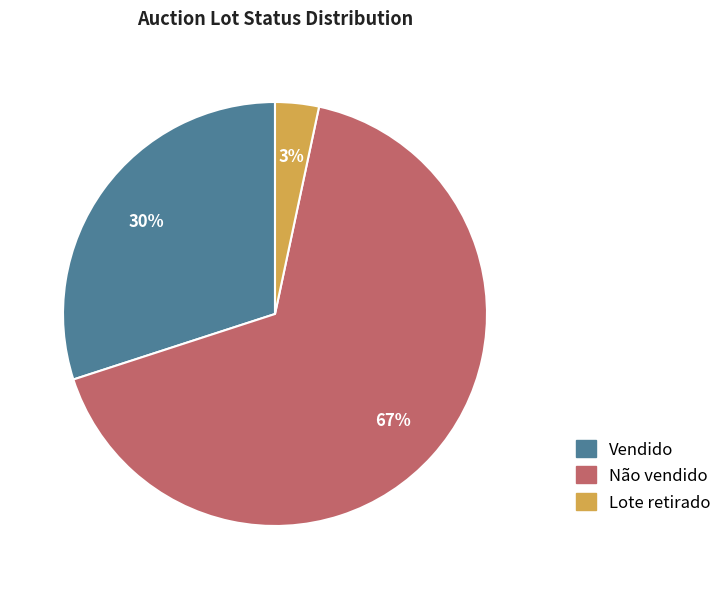

What is the majority slice?

Não vendido